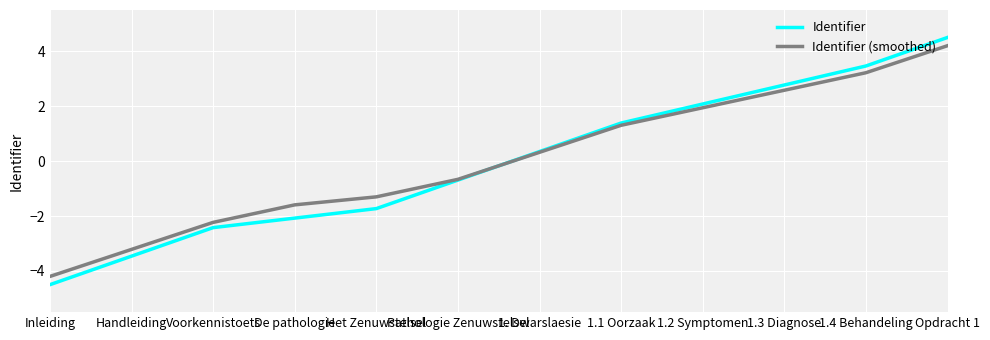

Reading left to right, list all the values displayed in this chart.

Identifier: -4.5	-3.5	-2.4	-2.1	-1.7	-0.7	0.3	1.4	2.1	2.8	3.5	4.5
Identifier (smoothed): -4.2	-3.2	-2.2	-1.6	-1.3	-0.7	0.3	1.3	1.9	2.6	3.2	4.2